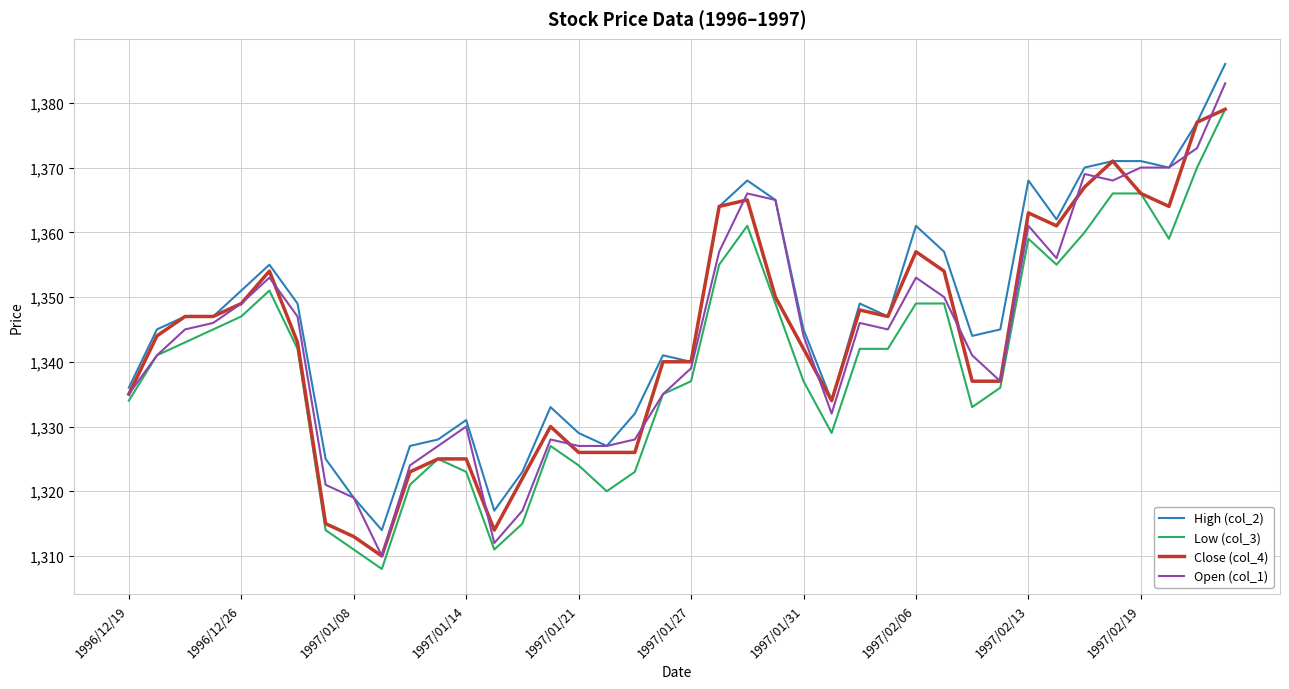

Which series has the largest range (max minus min)?

Open (col_1)